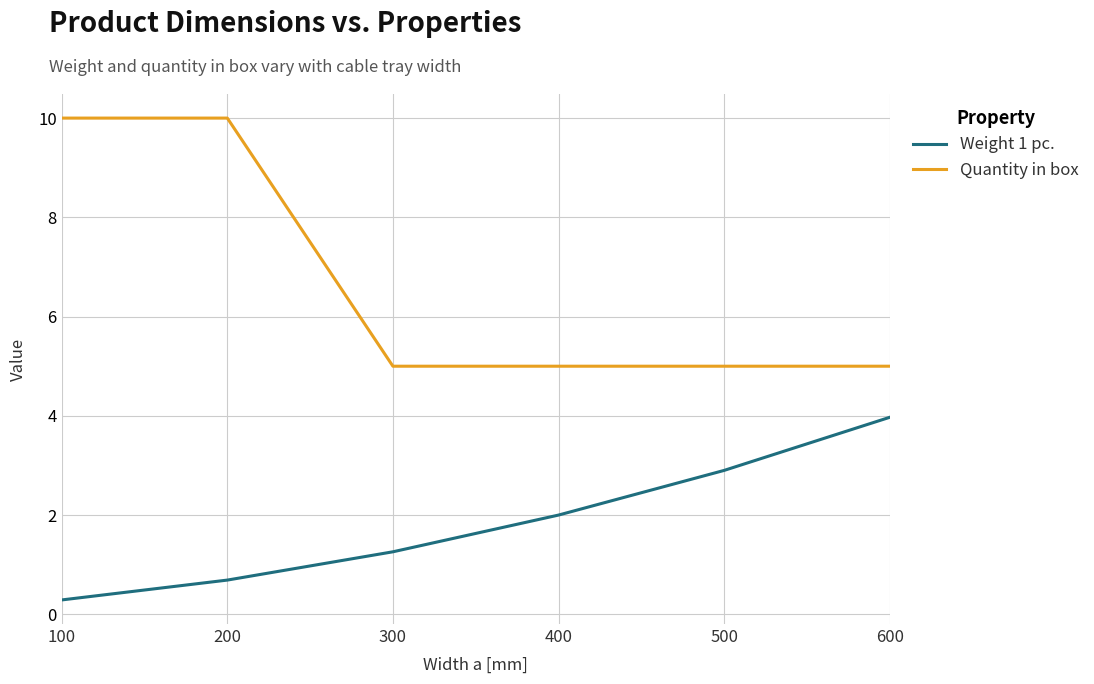

What is the difference between the second highest and second lowest values in the Quantity in box series?

5.0